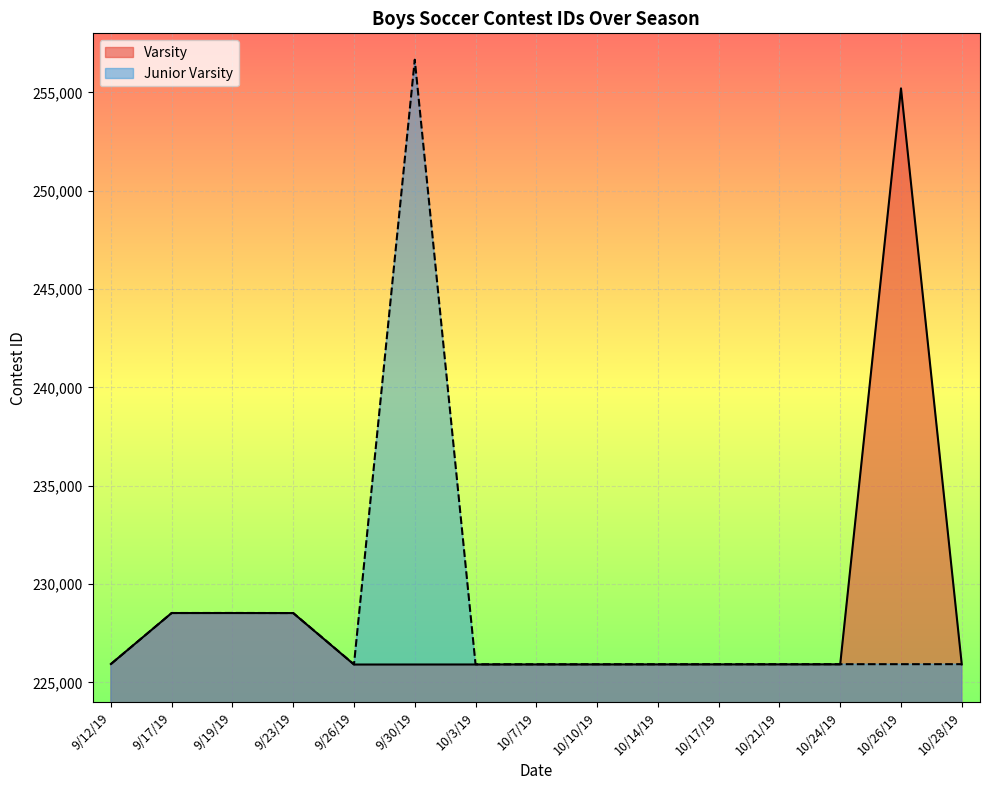

How many interior local peaks (higher than both neighbors) does the data have?

2